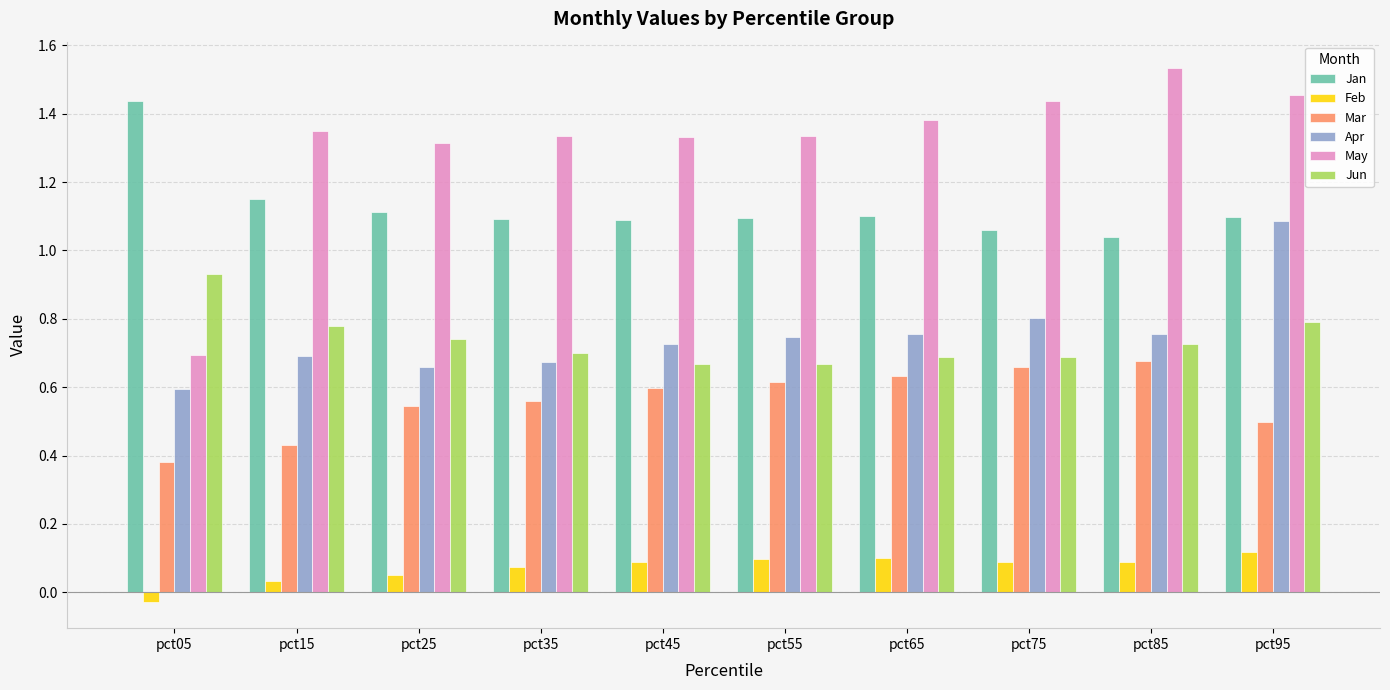

Which series has the widest spread of values?

May